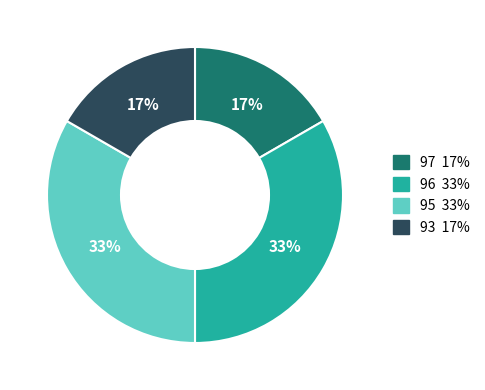

To the nearest percent, what is the combined percentage of 96 and 93?

50%